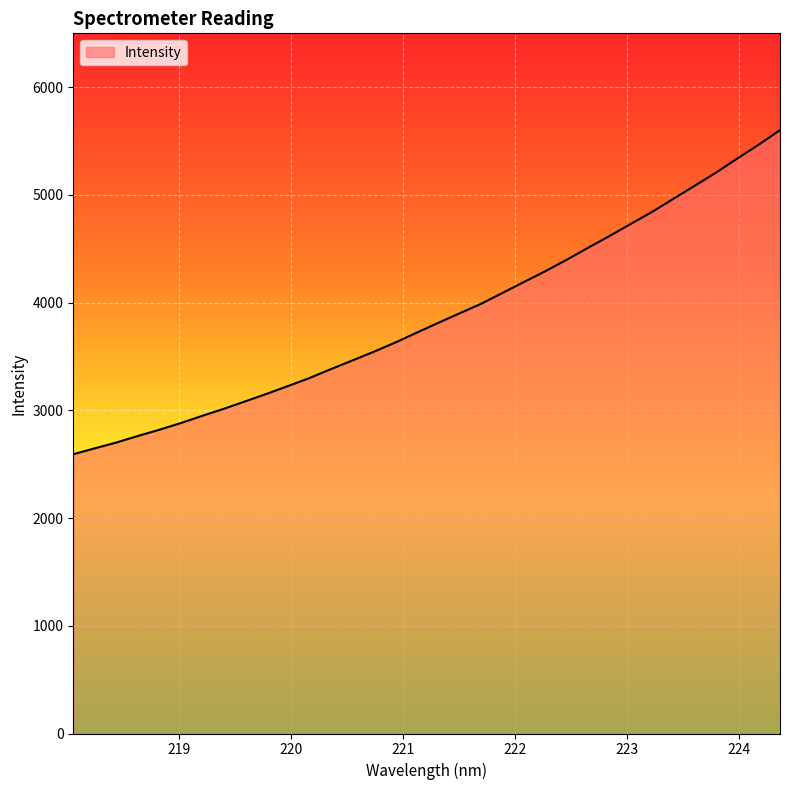

What is the maximum value shown in the chart?

5601.4